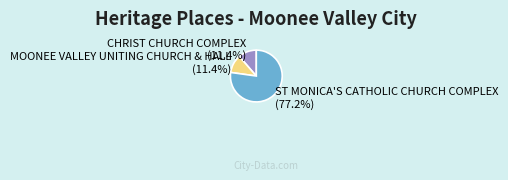

Count the number of slices in the pie.

3